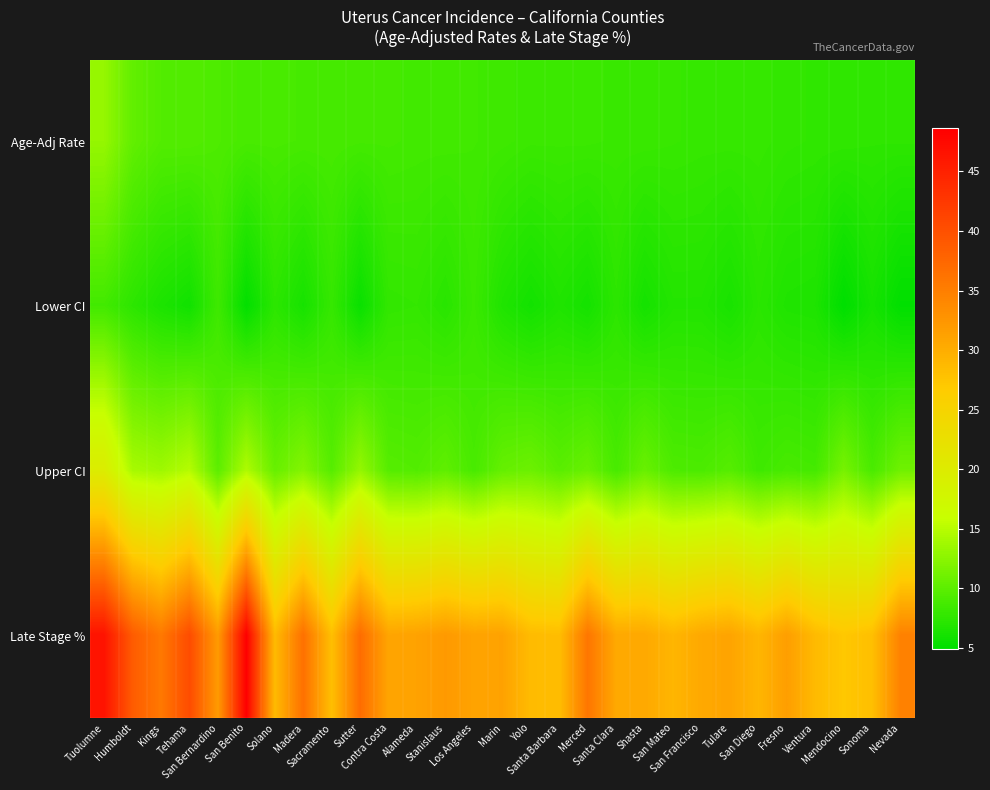

Which series has the largest total across all categories?

Late Stage %